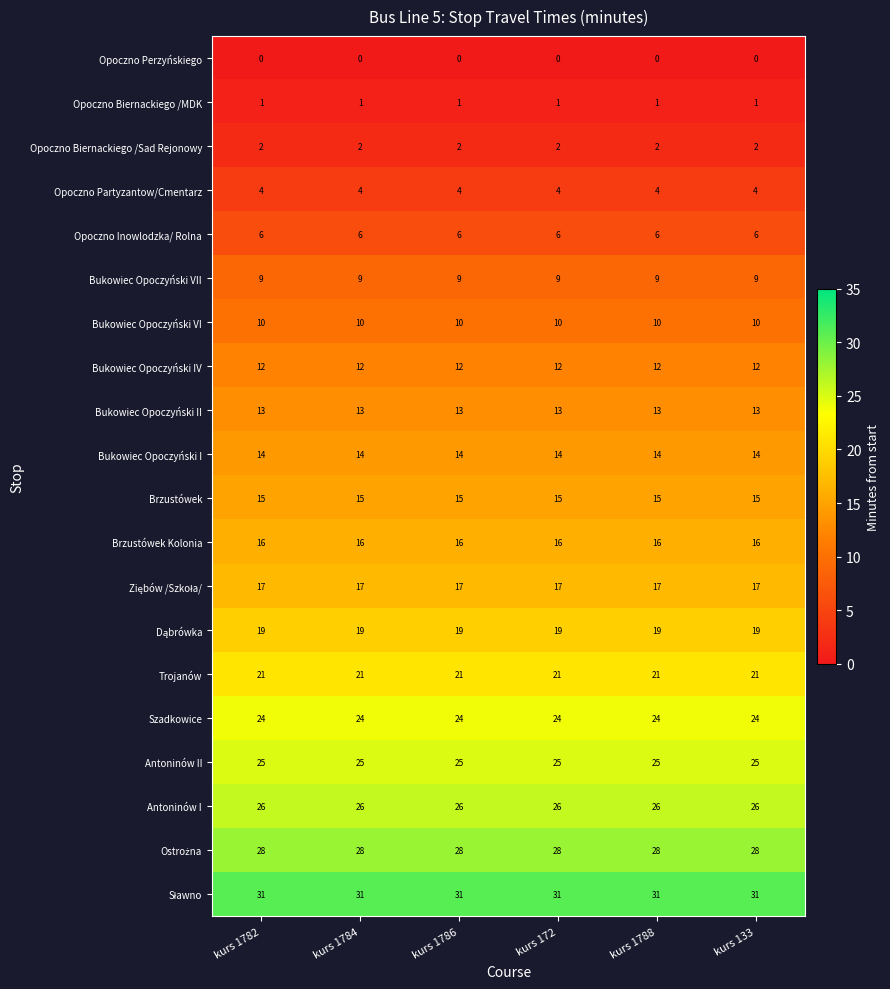

Read the Bukowiec Opoczyński VI value at kurs 1782.

10